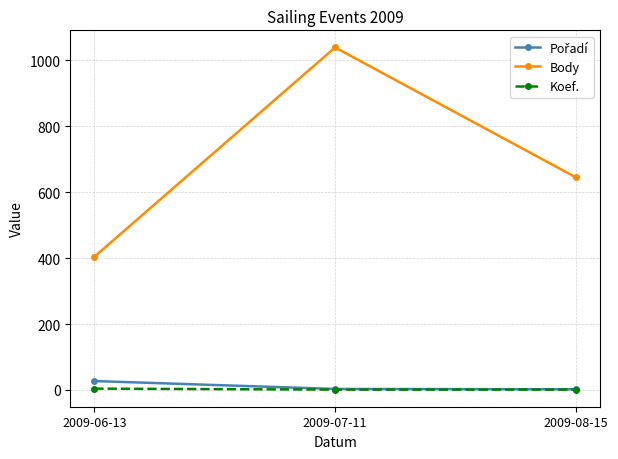

Which series has the widest spread of values?

Body